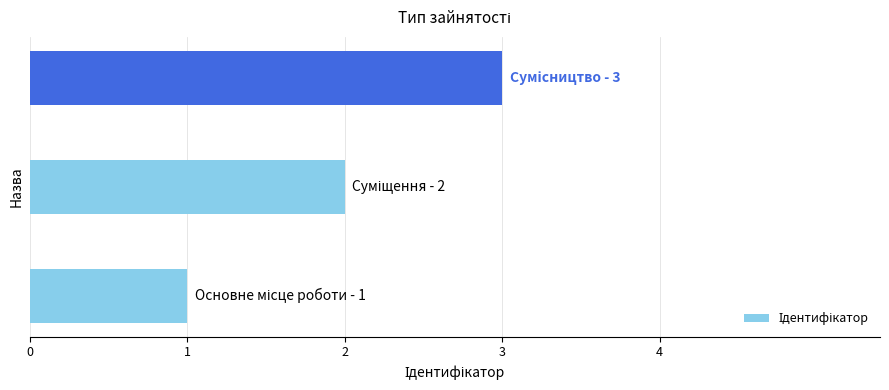

What is the maximum value shown in the chart?

3